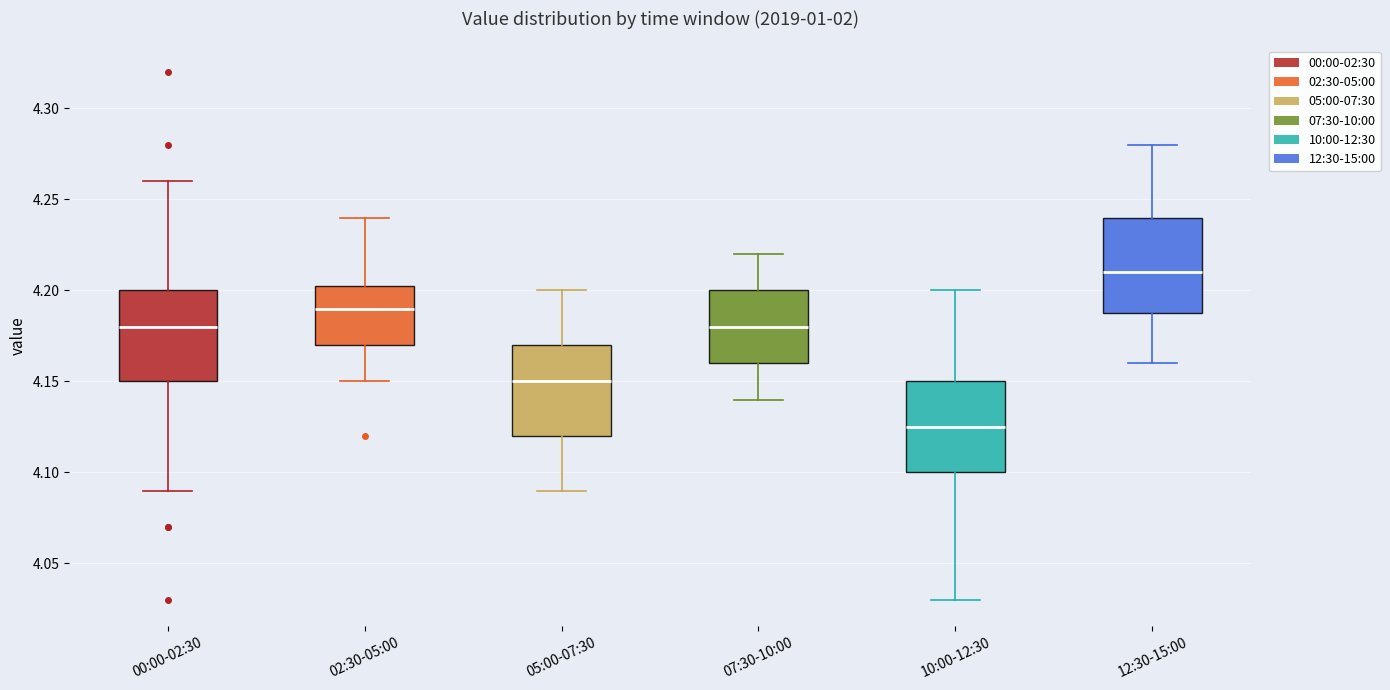

Reading left to right, read every box against the y-axis: the position of its median line, the range the box covers, and the ends of its whiskers. The values are not printed on the chart, so give them approximately, as read against the axis.

00:00-02:30: median 4.180, box 4.150 to 4.200, whiskers 4.090 to 4.260
02:30-05:00: median 4.190, box 4.170 to 4.205, whiskers 4.150 to 4.240
05:00-07:30: median 4.150, box 4.120 to 4.170, whiskers 4.090 to 4.200
07:30-10:00: median 4.180, box 4.160 to 4.200, whiskers 4.140 to 4.220
10:00-12:30: median 4.125, box 4.100 to 4.150, whiskers 4.030 to 4.200
12:30-15:00: median 4.210, box 4.190 to 4.240, whiskers 4.160 to 4.280